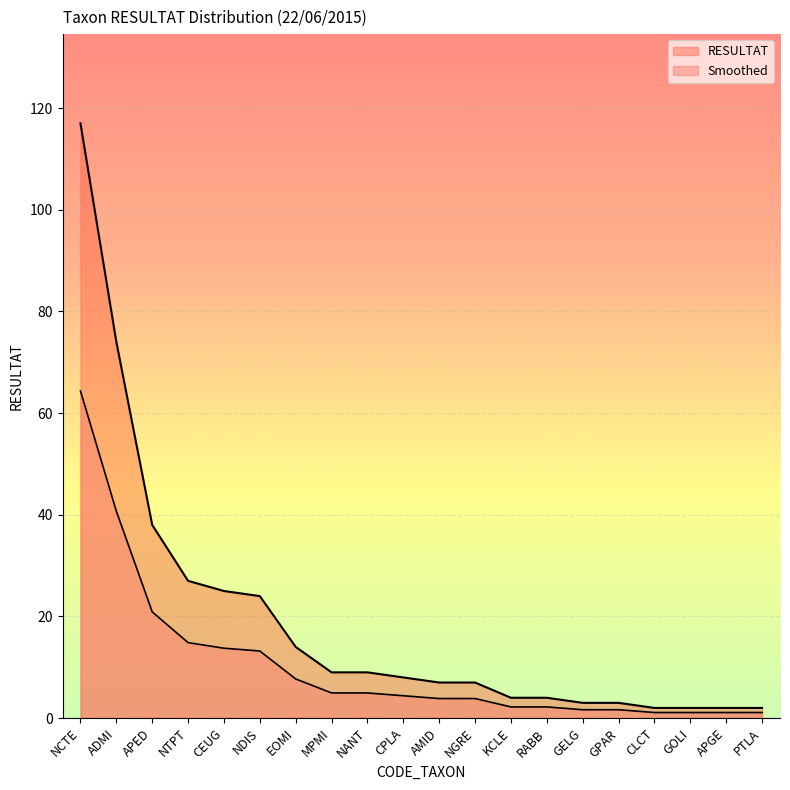

Approximately how many times larger is the value at KCLE compared to CEUG?

0.2